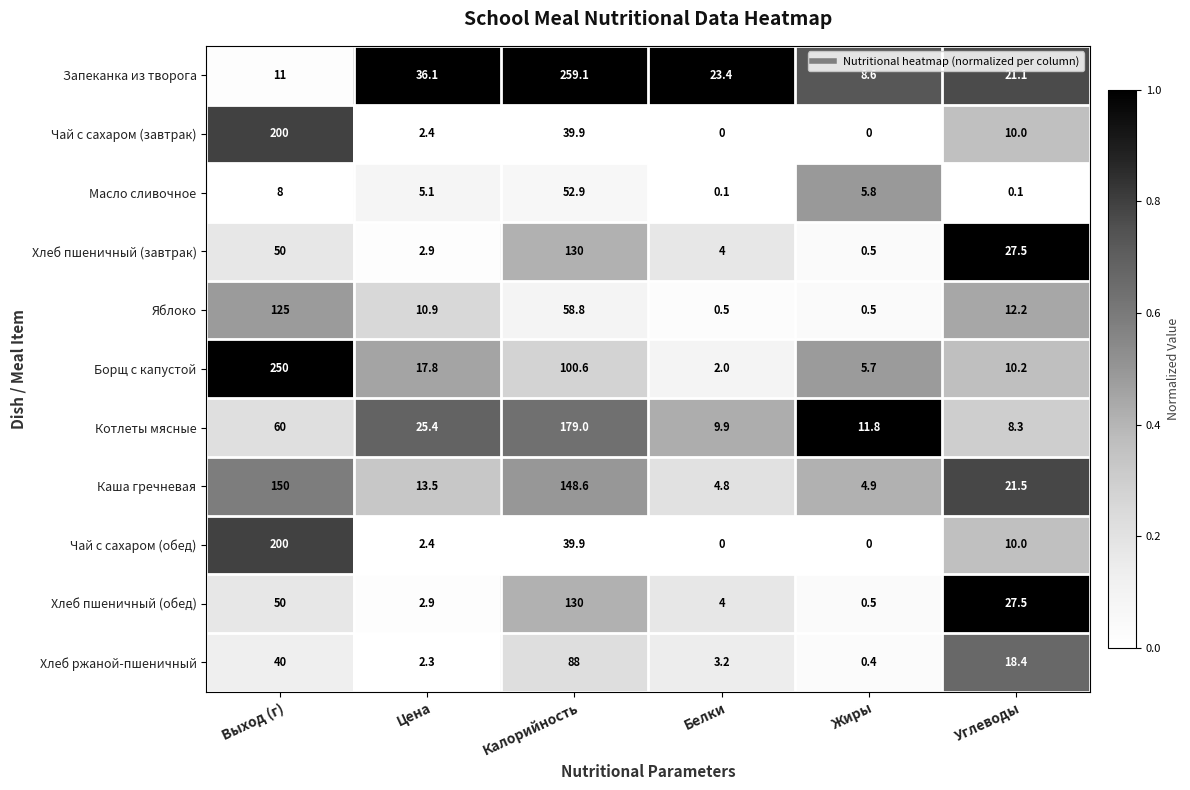

What is the spread (max minus min) of values at Белки?

23.4